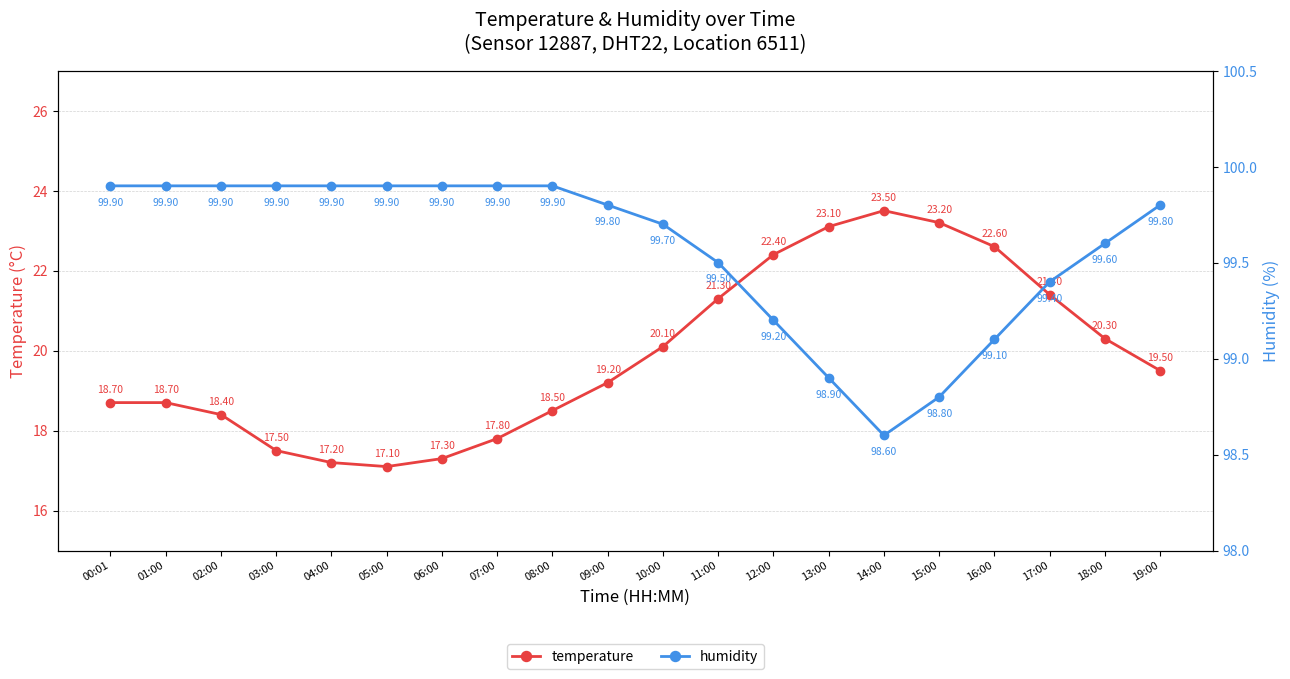

What is the approximate value of humidity at 07:00?

99.9